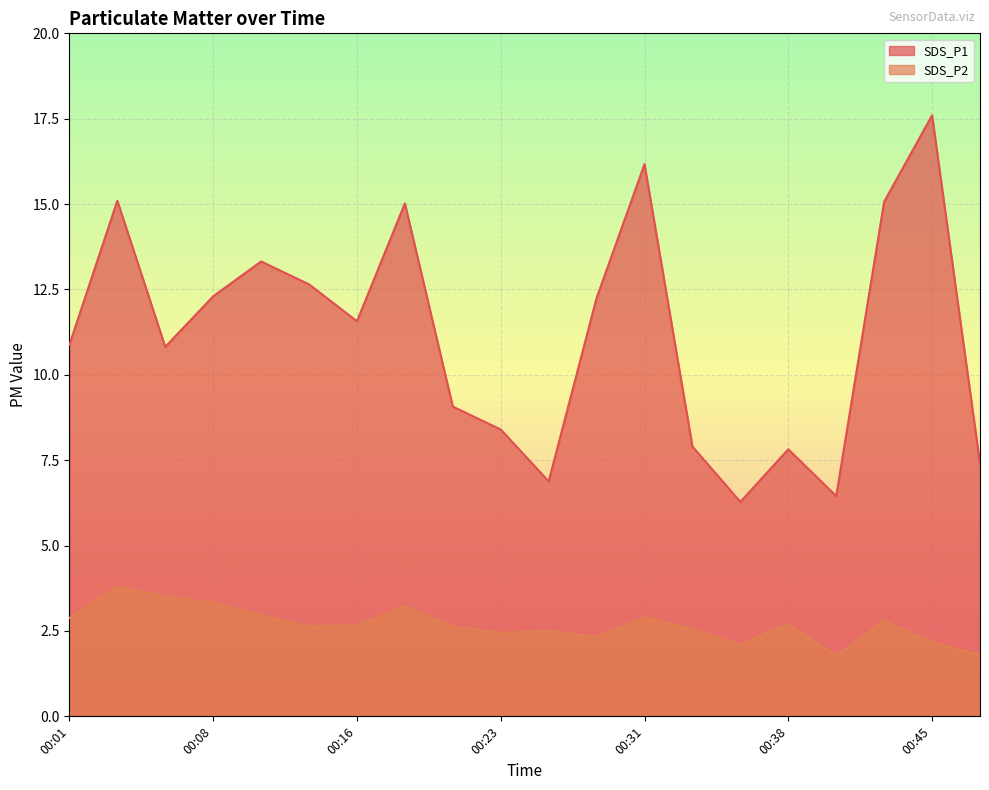

What is the maximum value for SDS_P1?

17.6